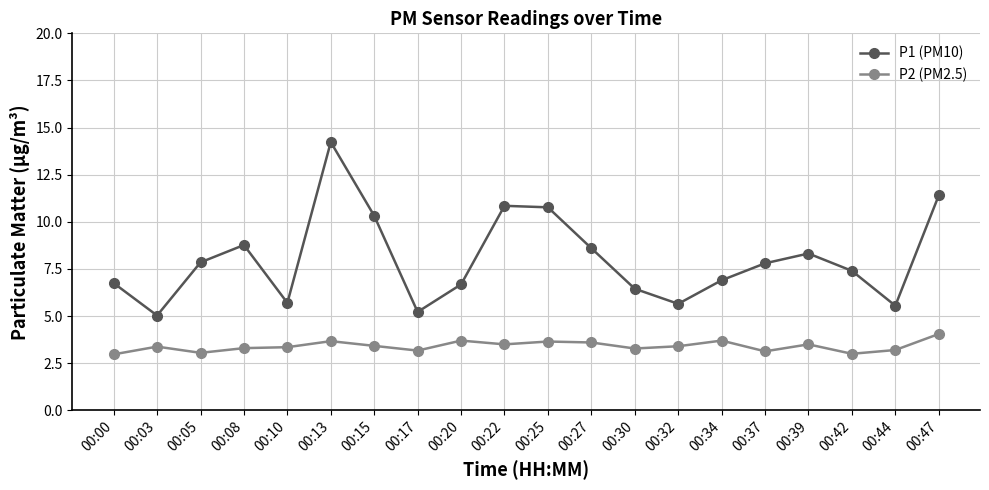

What is the average value of the P2 (PM2.5) series?

3.4